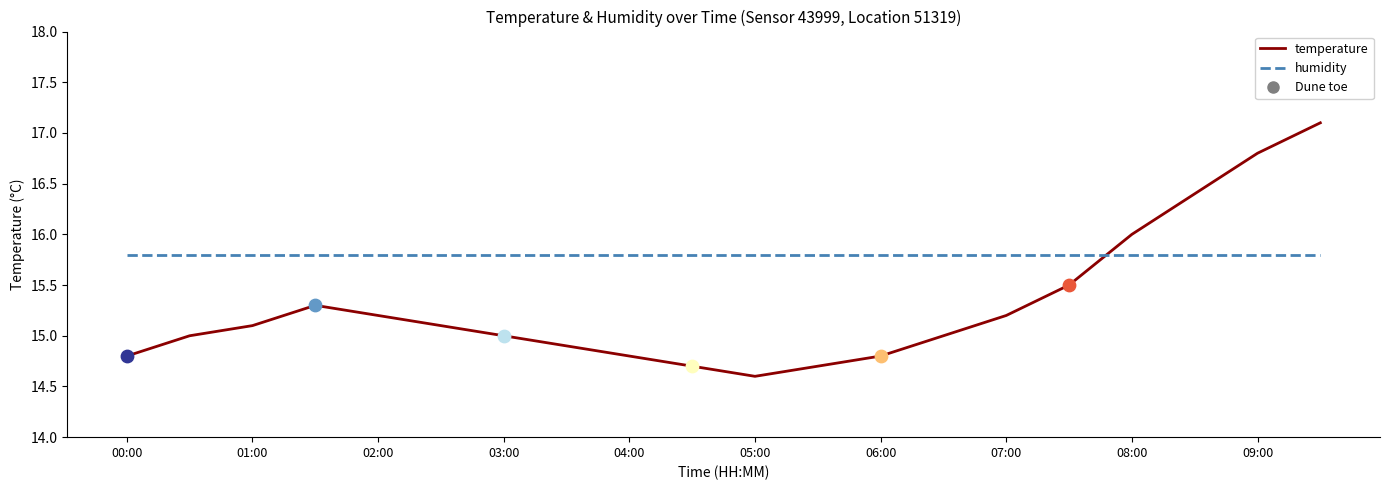

Which series has the largest total across all categories?

humidity